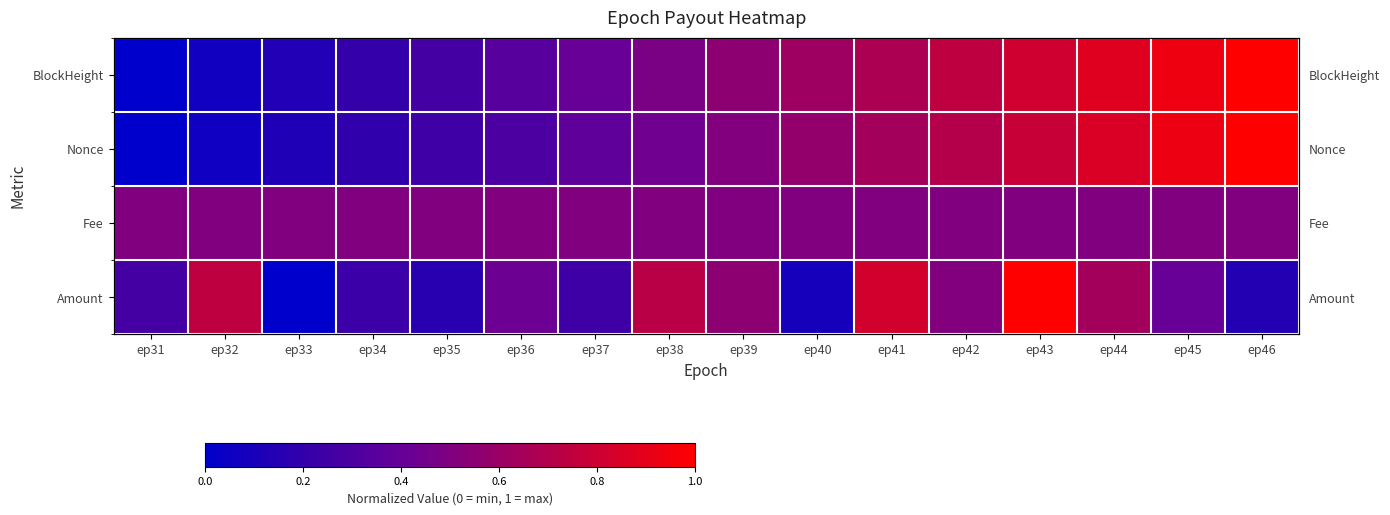

Which series has the largest range (max minus min)?

BlockHeight